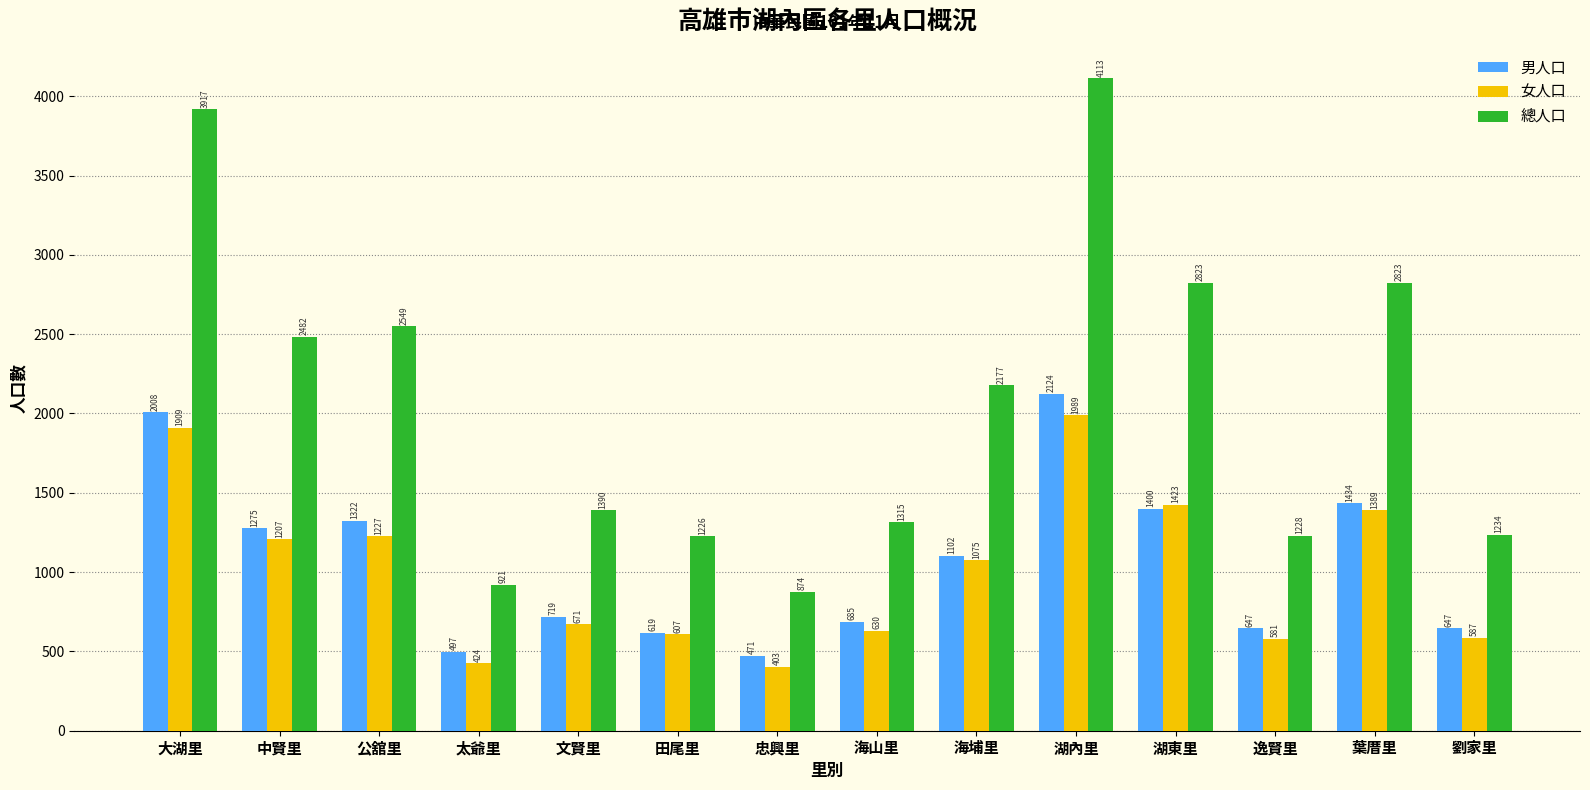

True or false: 女人口 has a value of 1163 at 文賢里.

False